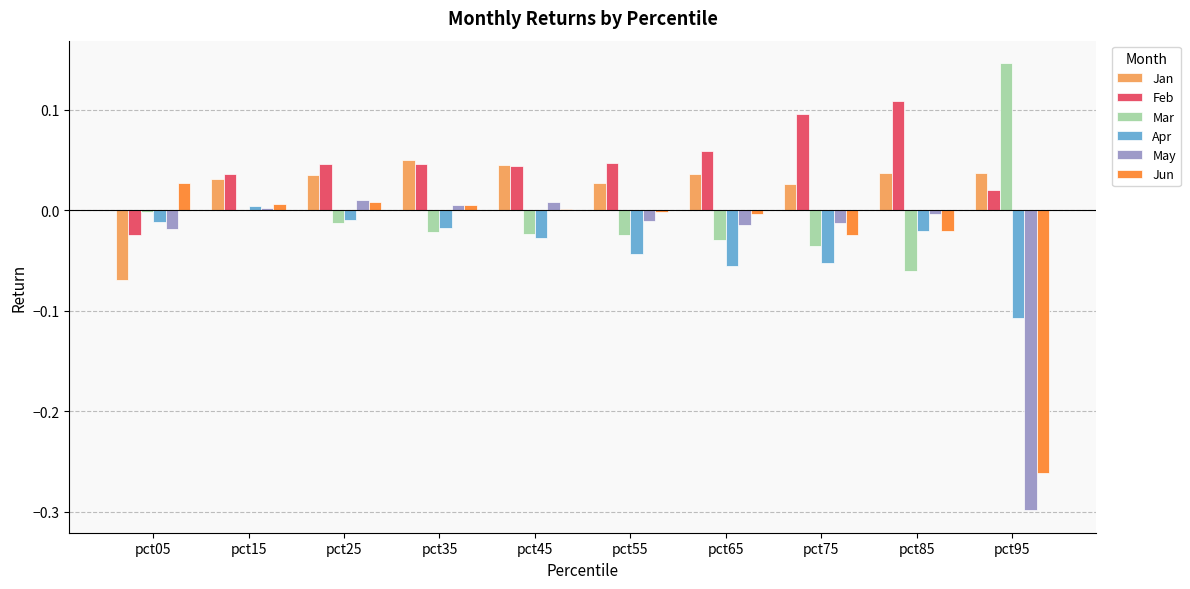

Which category has the highest value in the Mar series?

pct95